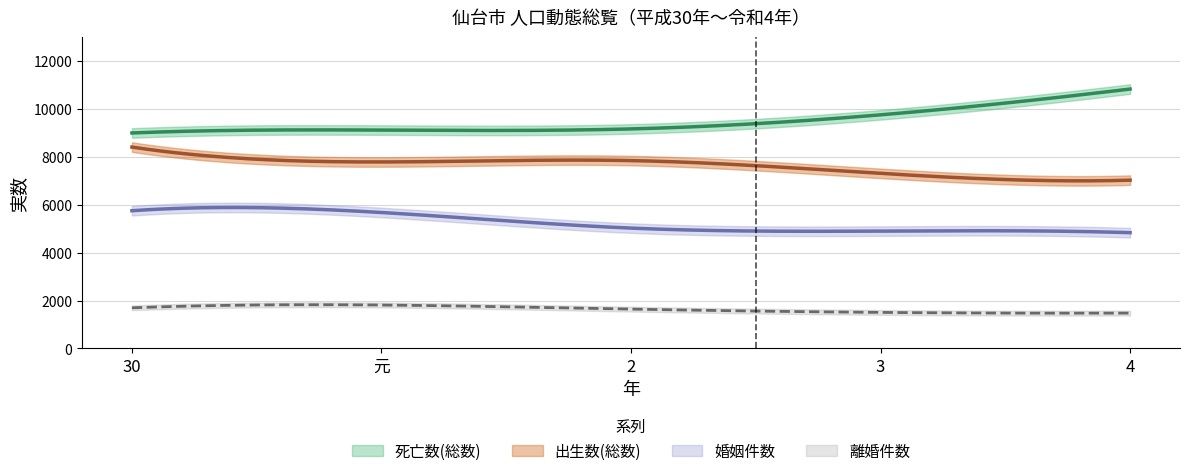

What is the label of the 2nd point from the right?

3